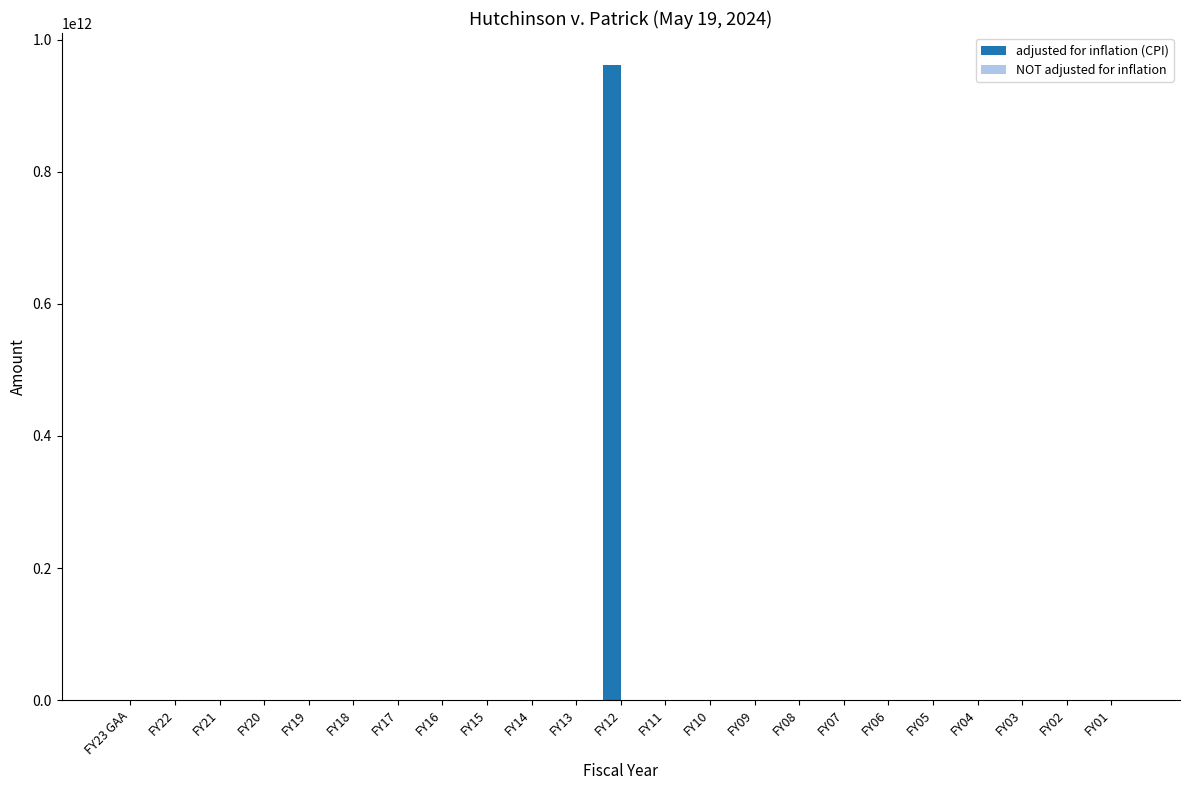

Reading left to right, transcribe all the data shown in this chart.

FY23 GAA=0	FY22=0	FY21=0	FY20=0	FY19=0	FY18=0	FY17=0	FY16=0	FY15=0	FY14=0	FY13=0	FY12=961806745000	FY11=0	FY10=0	FY09=0	FY08=0	FY07=0	FY06=0	FY05=0	FY04=0	FY03=0	FY02=0	FY01=0